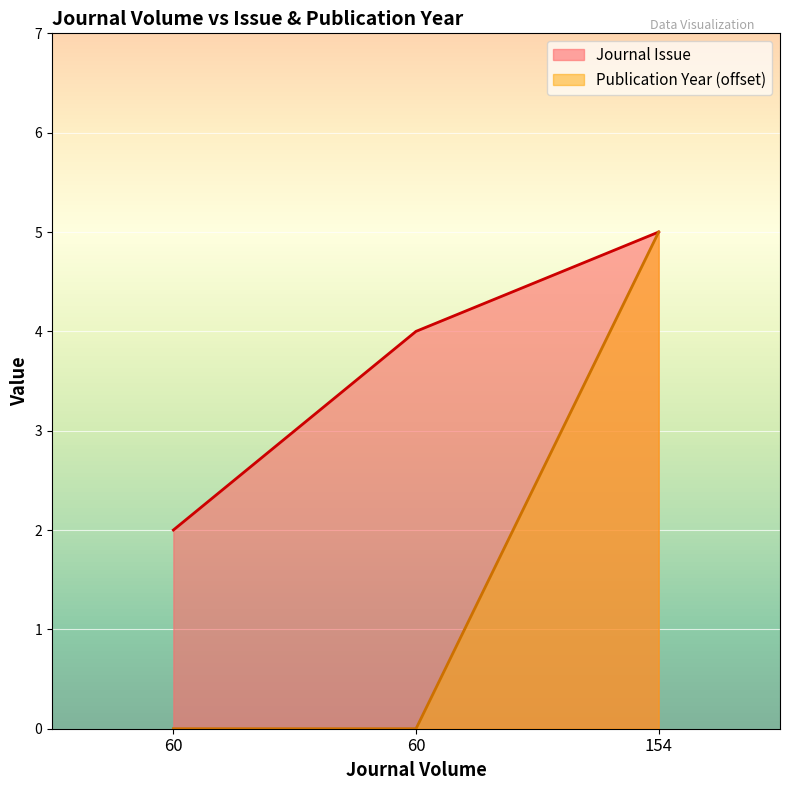

The Journal Issue series shows 8 at 154. True or false?

False